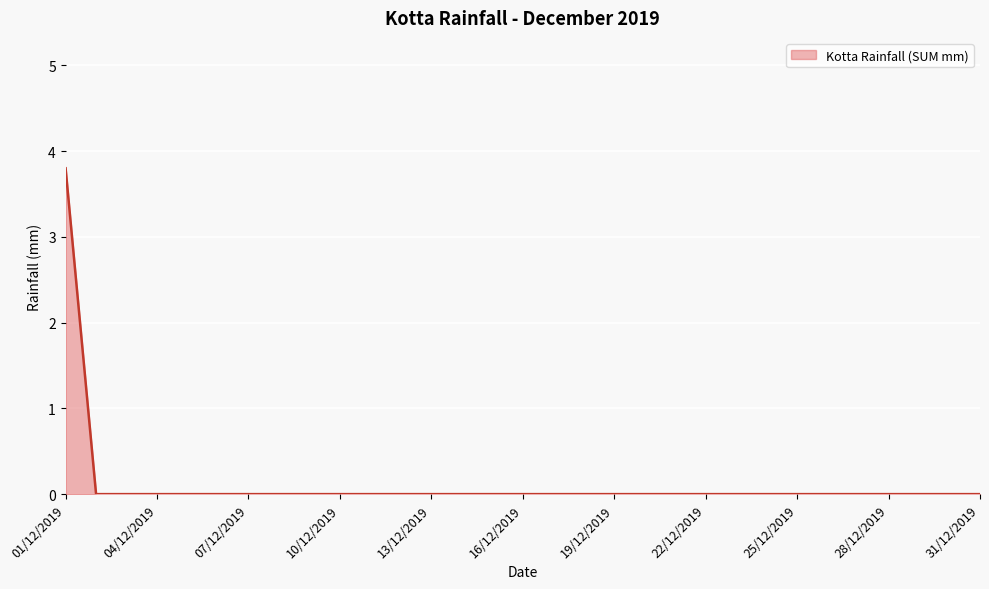

What is the difference between the maximum and minimum values?

3.8